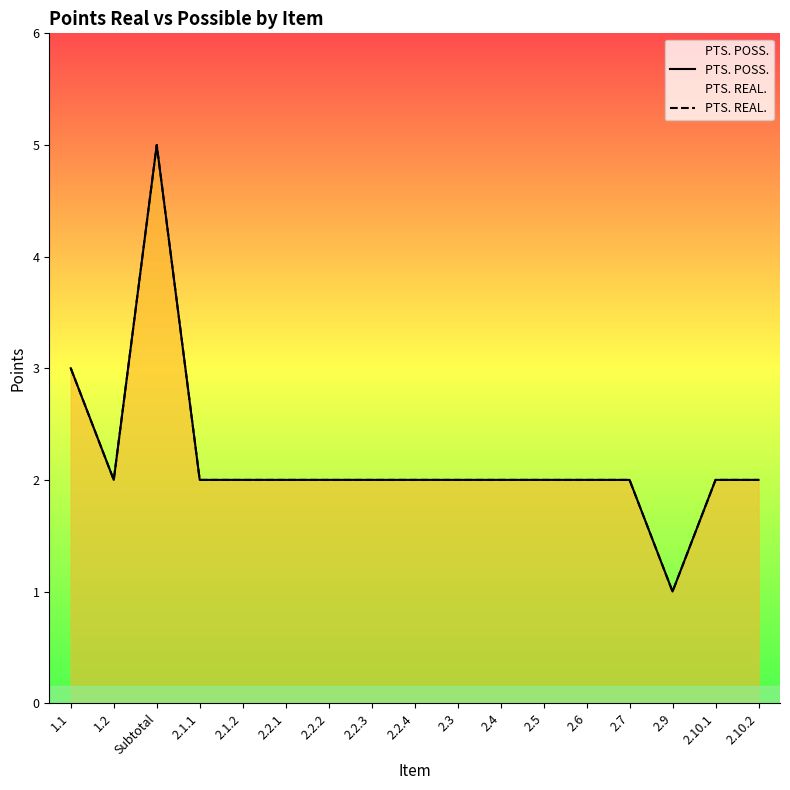

Which has a higher value, 2.1.1 or 2.6?

2.1.1